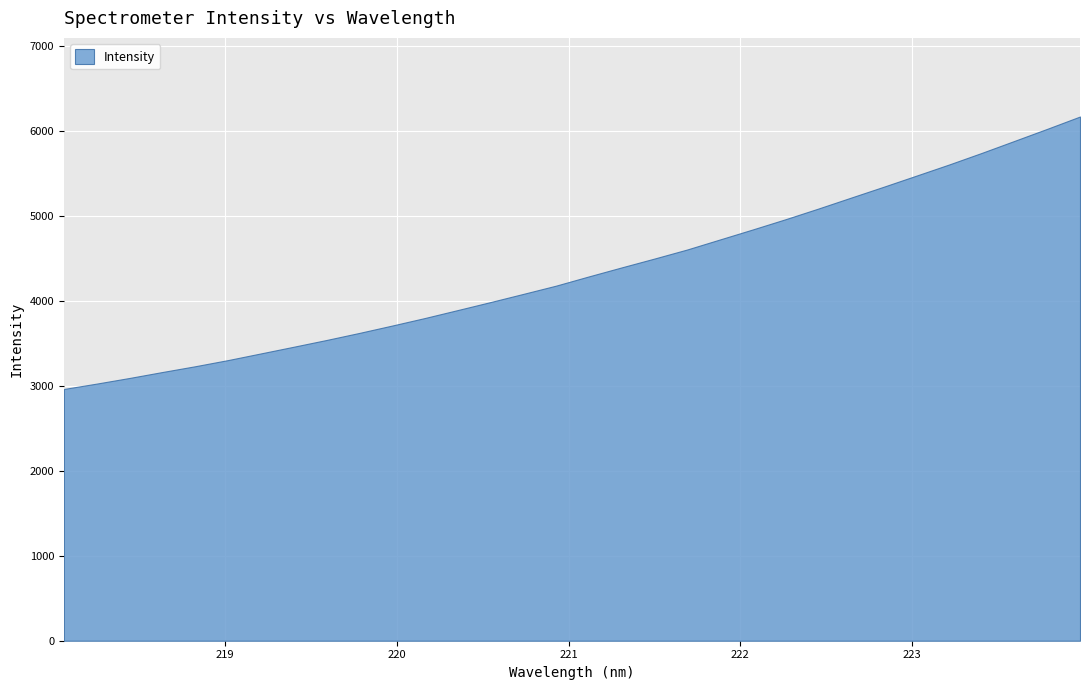

Between 221.1174 and 223.0264, which is larger?

223.0264